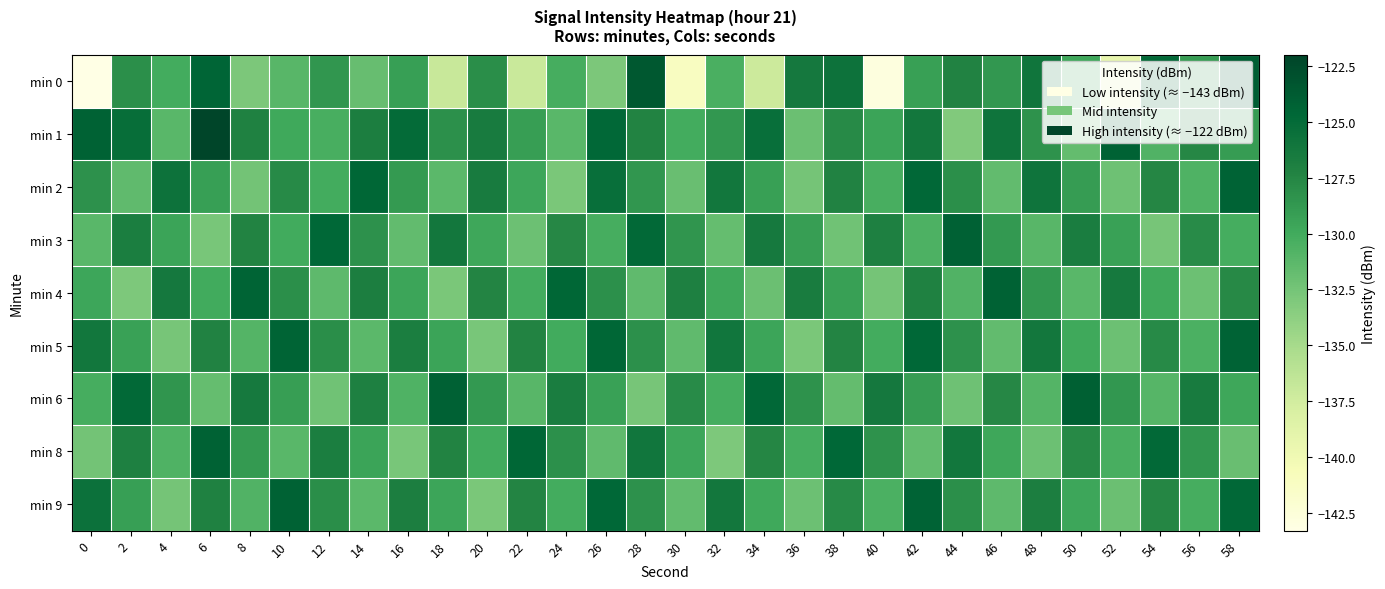

What is the total value across all series at 42?

-1147.7